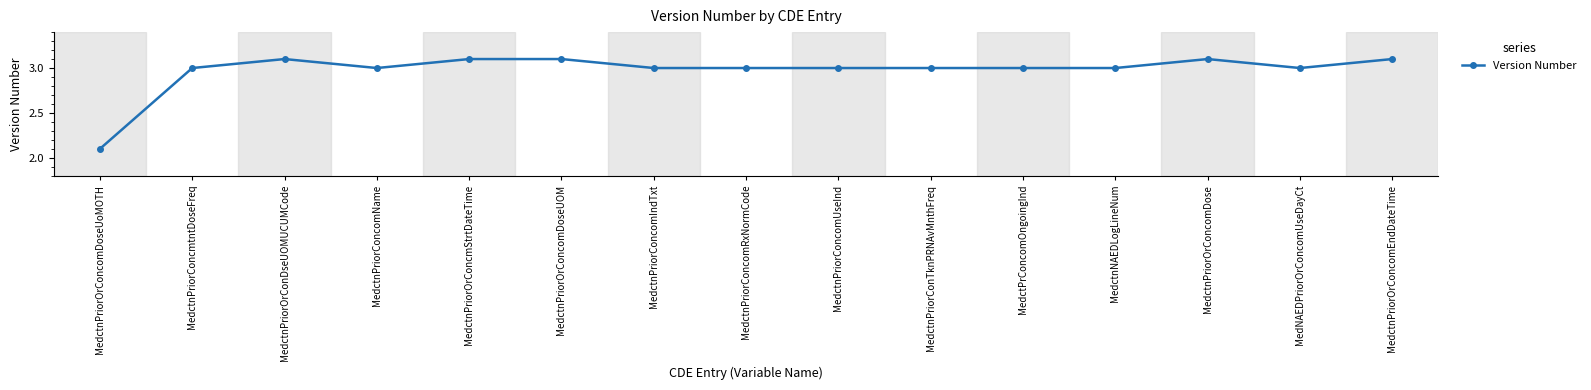

What is the smallest value displayed?

2.1